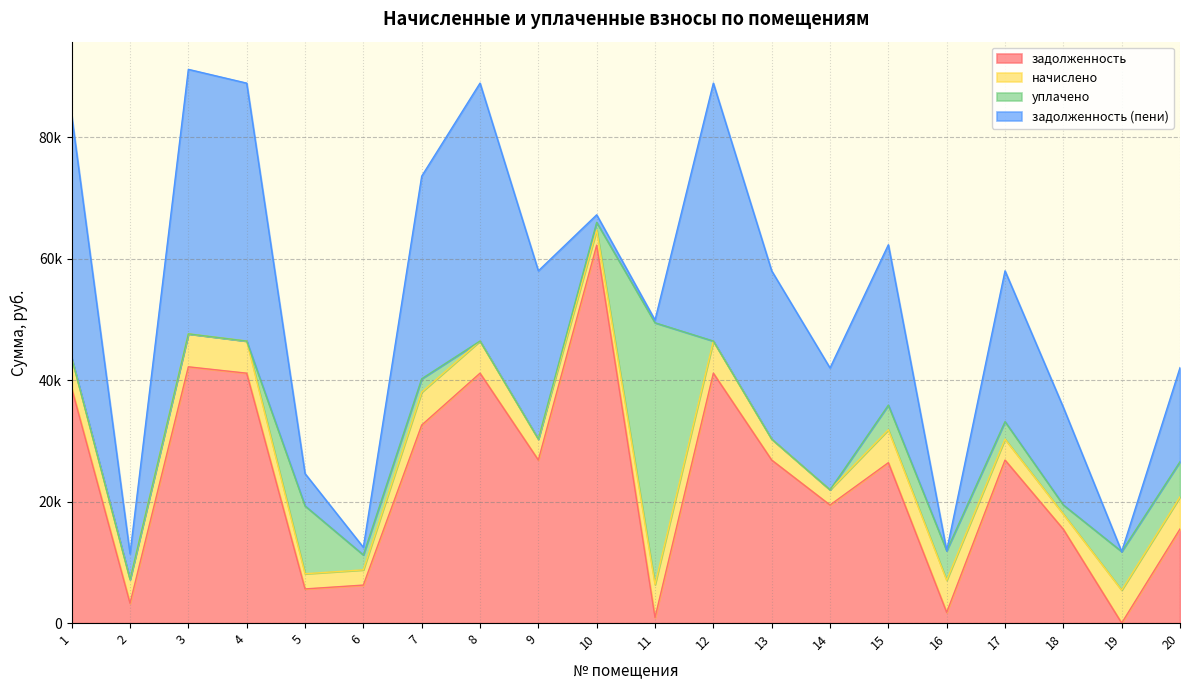

What is the difference between the second highest and minimum values in the уплачено series?

11175.0